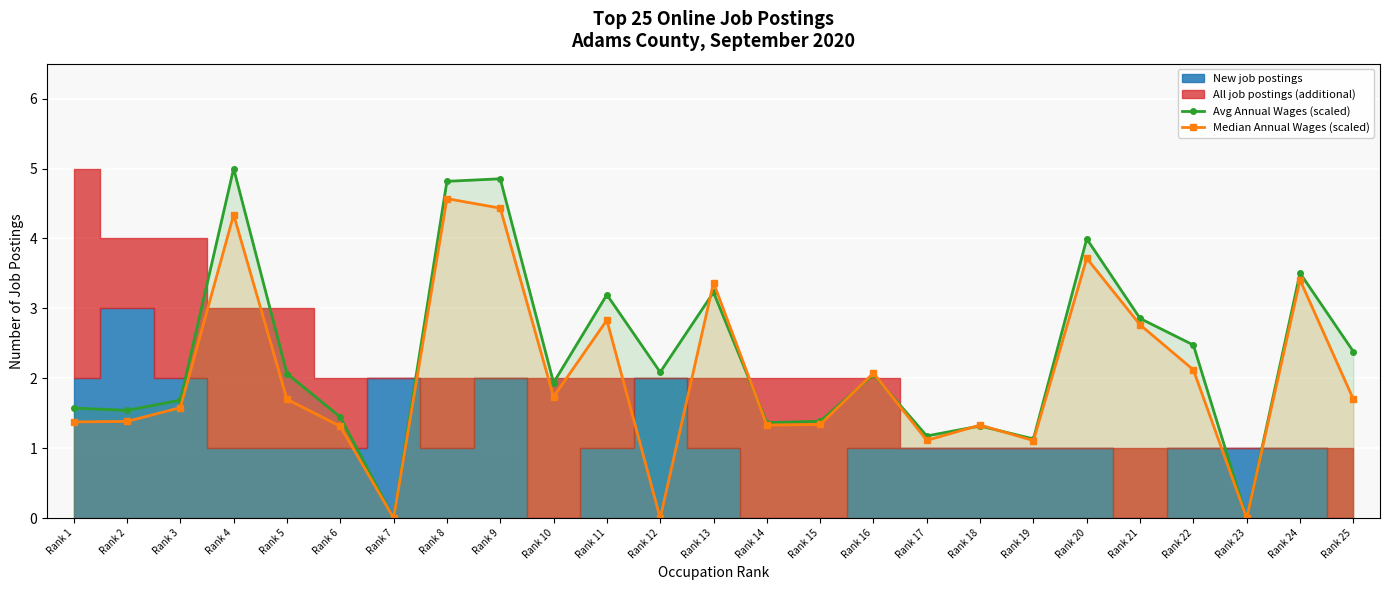

What is the highest value of the Avg Annual Wages (scaled) series?

5.0